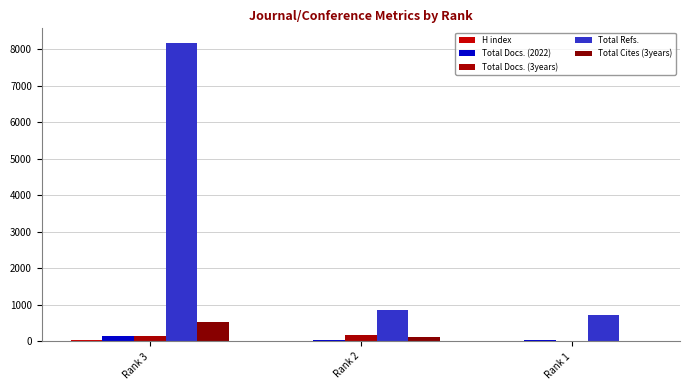

What is the value of the H index bar at the 2nd from the left?

18